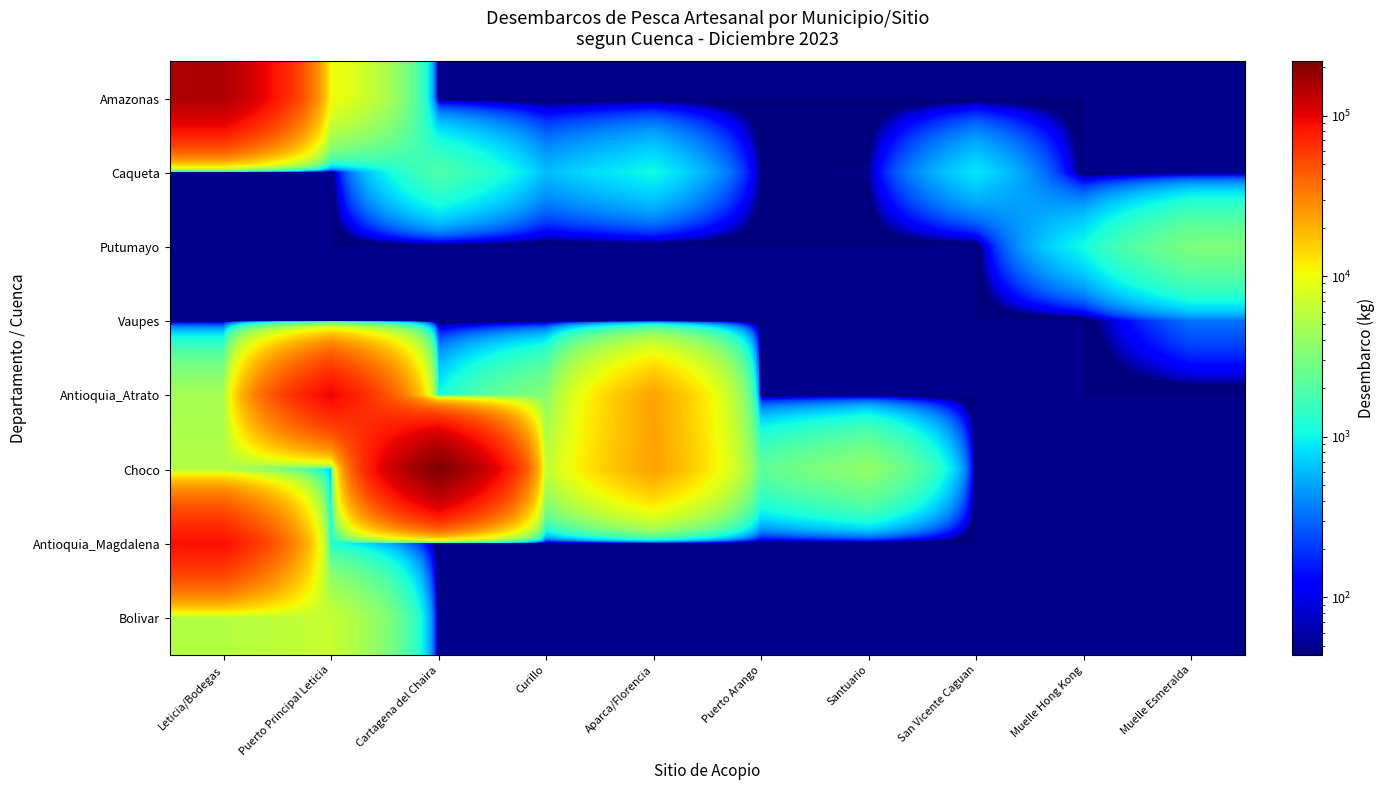

Reading left to right, extract all data points from this chart.

Amazonas: Leticia/Bodegas=152929.0	Puerto Principal Leticia=10234.2	Cartagena del Chaira=0.0	Curillo=0.0	Aparca/Florencia=0.0	Puerto Arango=0.0	Santuario=0.0	San Vicente Caguan=0.0	Muelle Hong Kong=0.0	Muelle Esmeralda=0.0
Caqueta: Leticia/Bodegas=0.0	Puerto Principal Leticia=0.0	Cartagena del Chaira=1947.6	Curillo=614.5	Aparca/Florencia=1048.4	Puerto Arango=43.7	Santuario=48.1	San Vicente Caguan=878.2	Muelle Hong Kong=0.0	Muelle Esmeralda=0.0
Putumayo: Leticia/Bodegas=0.0	Puerto Principal Leticia=0.0	Cartagena del Chaira=0.0	Curillo=0.0	Aparca/Florencia=0.0	Puerto Arango=0.0	Santuario=0.0	San Vicente Caguan=0.0	Muelle Hong Kong=1070.8	Muelle Esmeralda=3130.8
Vaupes: Leticia/Bodegas=0.0	Puerto Principal Leticia=0.0	Cartagena del Chaira=0.0	Curillo=0.0	Aparca/Florencia=0.0	Puerto Arango=0.0	Santuario=0.0	San Vicente Caguan=0.0	Muelle Hong Kong=0.0	Muelle Esmeralda=328.5
Antioquia_Atrato: Leticia/Bodegas=4685.5	Puerto Principal Leticia=96866.4	Cartagena del Chaira=1042.2	Curillo=3398.2	Aparca/Florencia=22997.4	Puerto Arango=0.0	Santuario=0.0	San Vicente Caguan=0.0	Muelle Hong Kong=0.0	Muelle Esmeralda=0.0
Choco: Leticia/Bodegas=5351.9	Puerto Principal Leticia=648.7	Cartagena del Chaira=217307.1	Curillo=6181.0	Aparca/Florencia=23346.2	Puerto Arango=2291.9	Santuario=3862.5	San Vicente Caguan=0.0	Muelle Hong Kong=0.0	Muelle Esmeralda=0.0
Antioquia_Magdalena: Leticia/Bodegas=87732.7	Puerto Principal Leticia=1145.1	Cartagena del Chaira=0.0	Curillo=0.0	Aparca/Florencia=0.0	Puerto Arango=0.0	Santuario=0.0	San Vicente Caguan=0.0	Muelle Hong Kong=0.0	Muelle Esmeralda=0.0
Bolivar: Leticia/Bodegas=5540.6	Puerto Principal Leticia=6686.1	Cartagena del Chaira=0.0	Curillo=0.0	Aparca/Florencia=0.0	Puerto Arango=0.0	Santuario=0.0	San Vicente Caguan=0.0	Muelle Hong Kong=0.0	Muelle Esmeralda=0.0